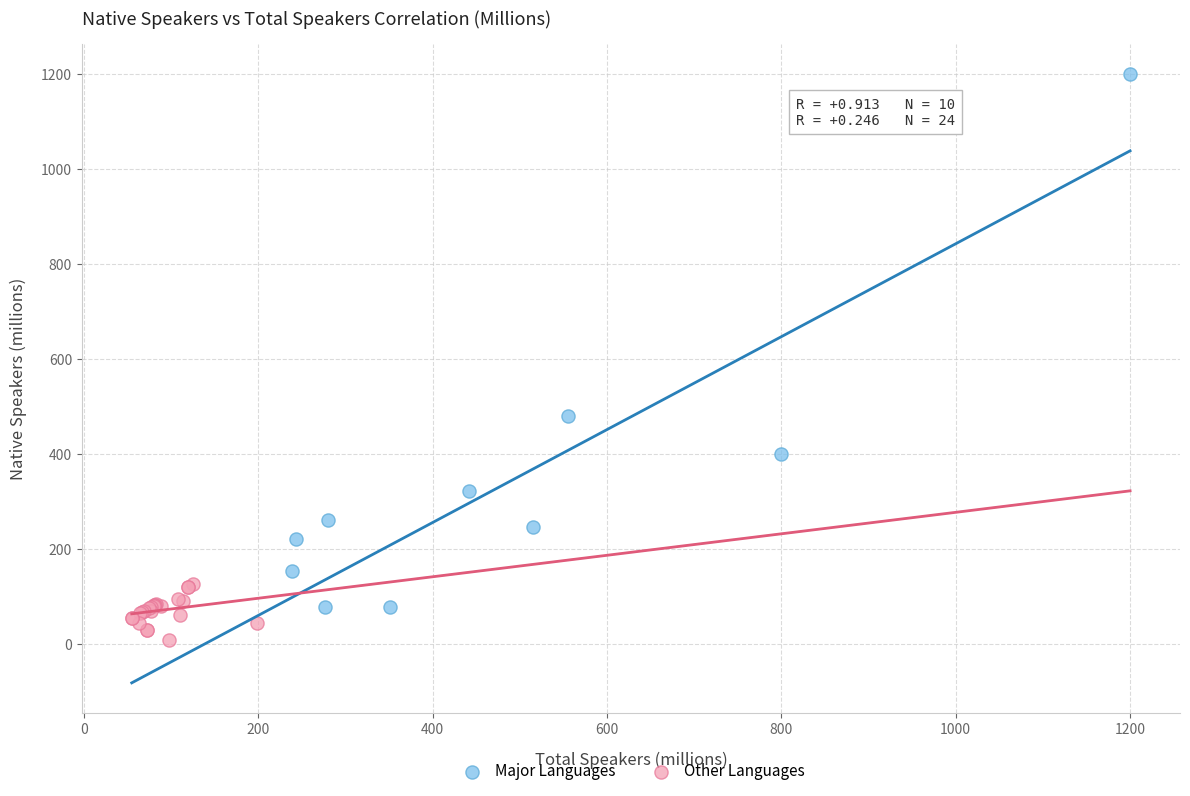

Which series has the largest Y range (max minus min)?

Major Languages